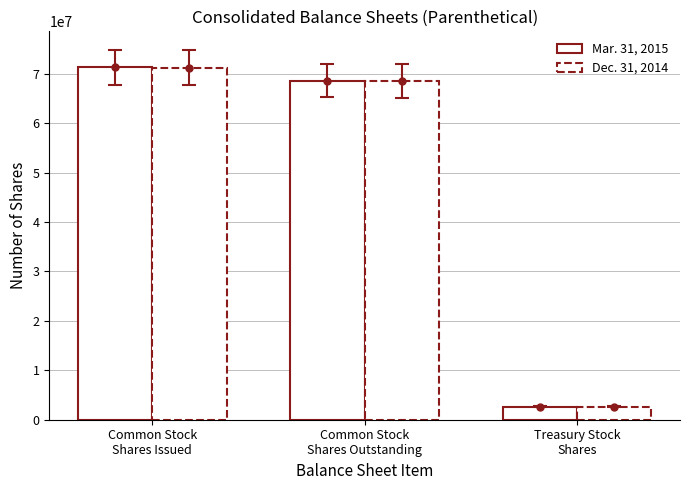

At which label is Dec. 31, 2014 closest to 36955581?

Common Stock
Shares Outstanding